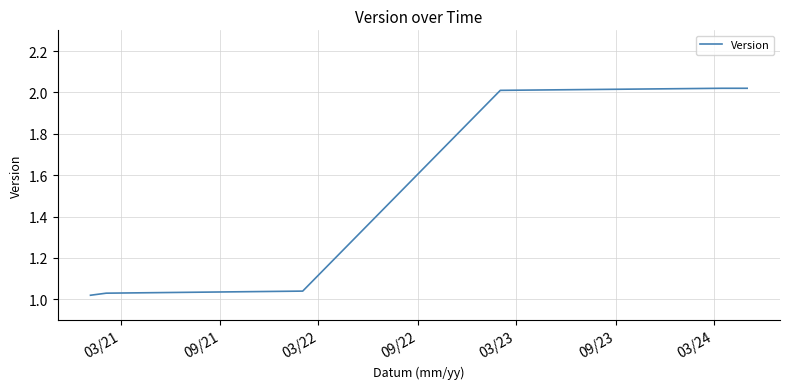

How many data points are above 2?

18